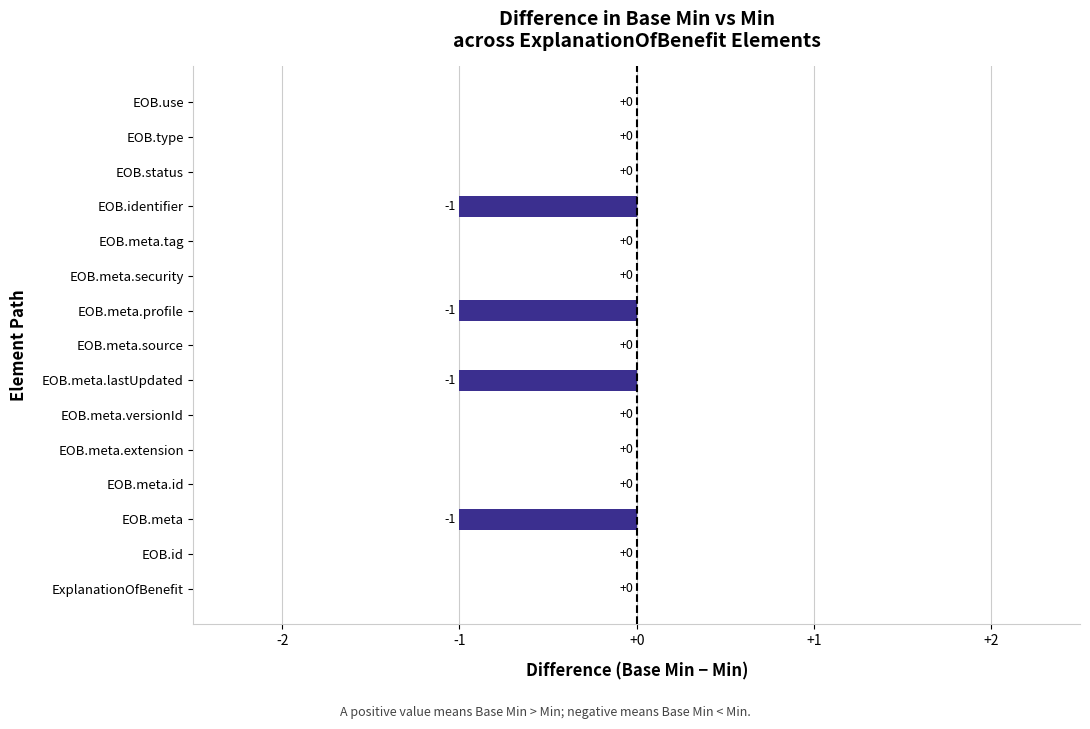

Which has a higher value, EOB.meta.tag or EOB.meta.profile?

EOB.meta.tag